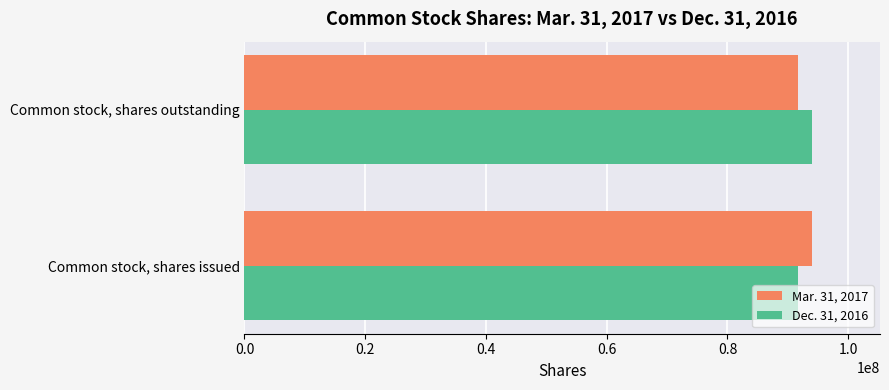

What is the sum of the Dec. 31, 2016 values at Common stock, shares issued and Common stock, shares outstanding?

185667982